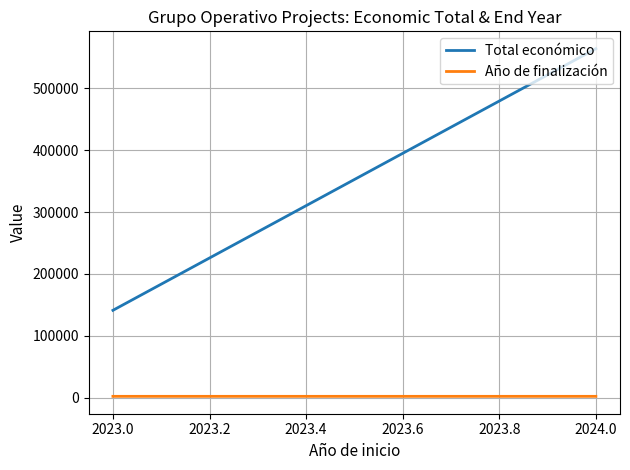

At how many categories does at least one series exceed 111242?

2